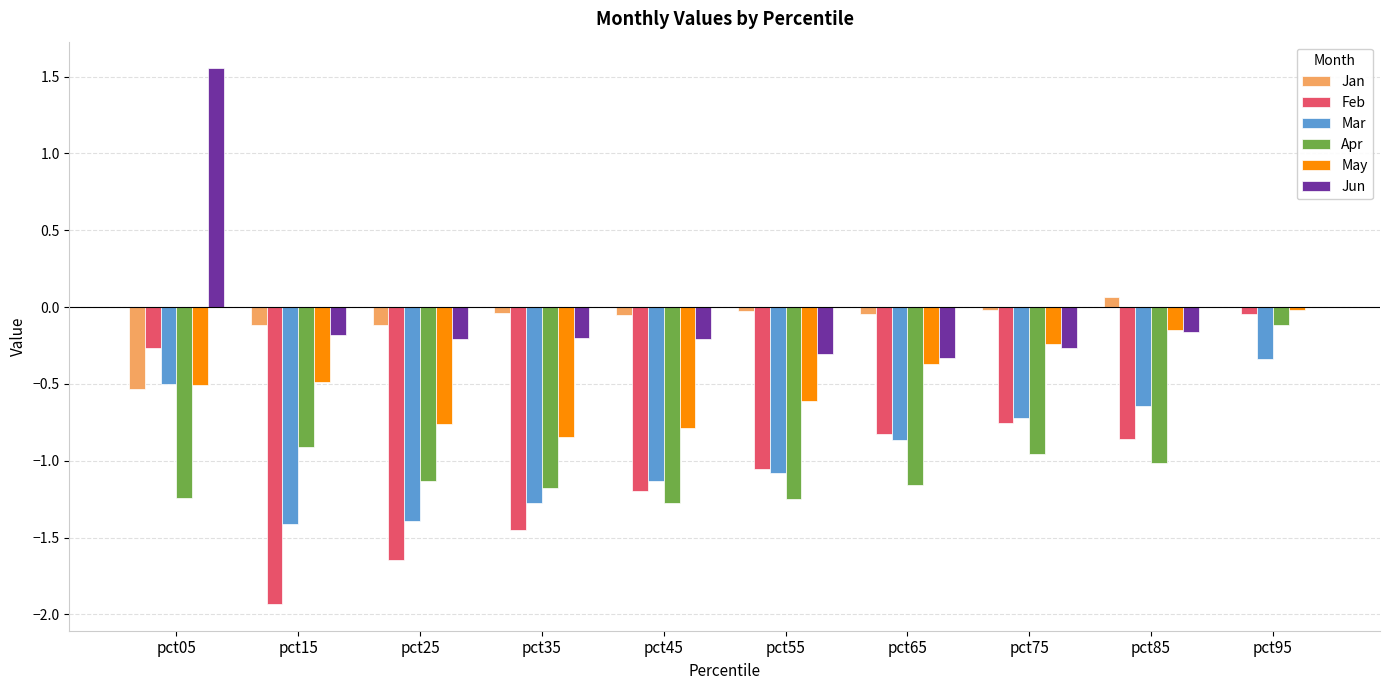

What is the sum of all Mar values?

-9.4